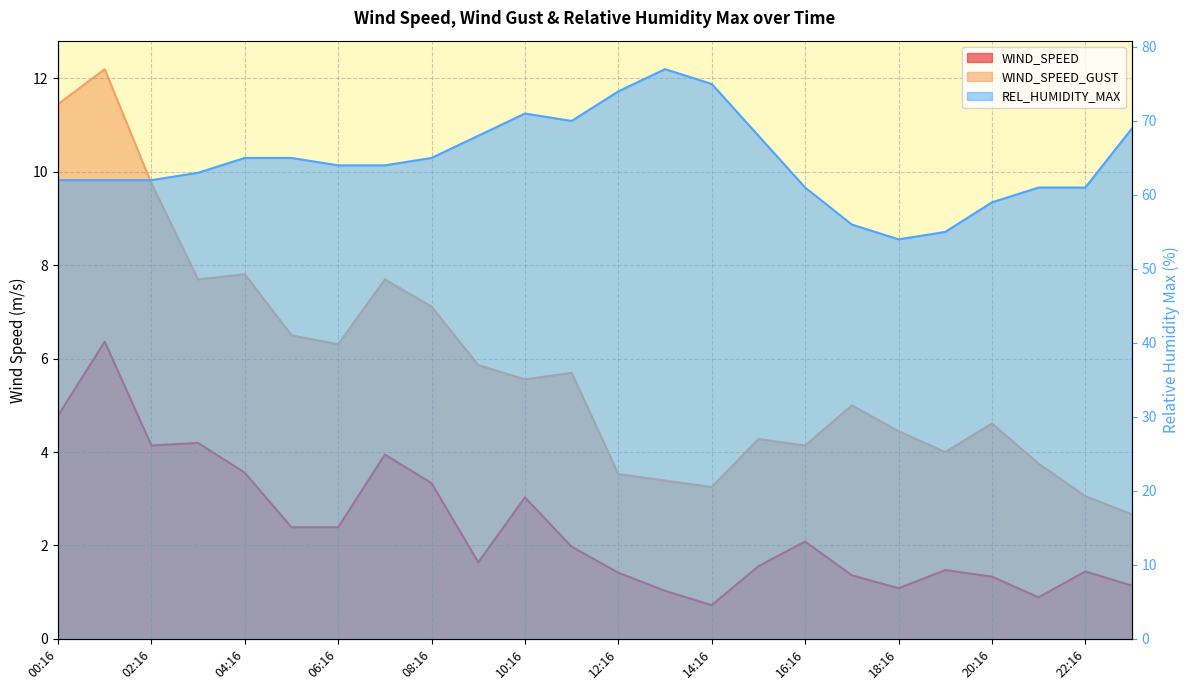

What is the total value across all series at 17:16?

62.4